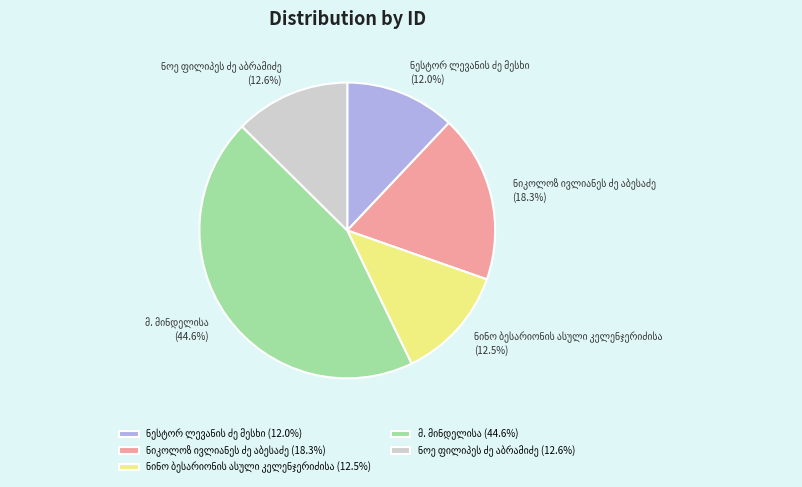

Is there any slice that represents more than half of the pie?

No